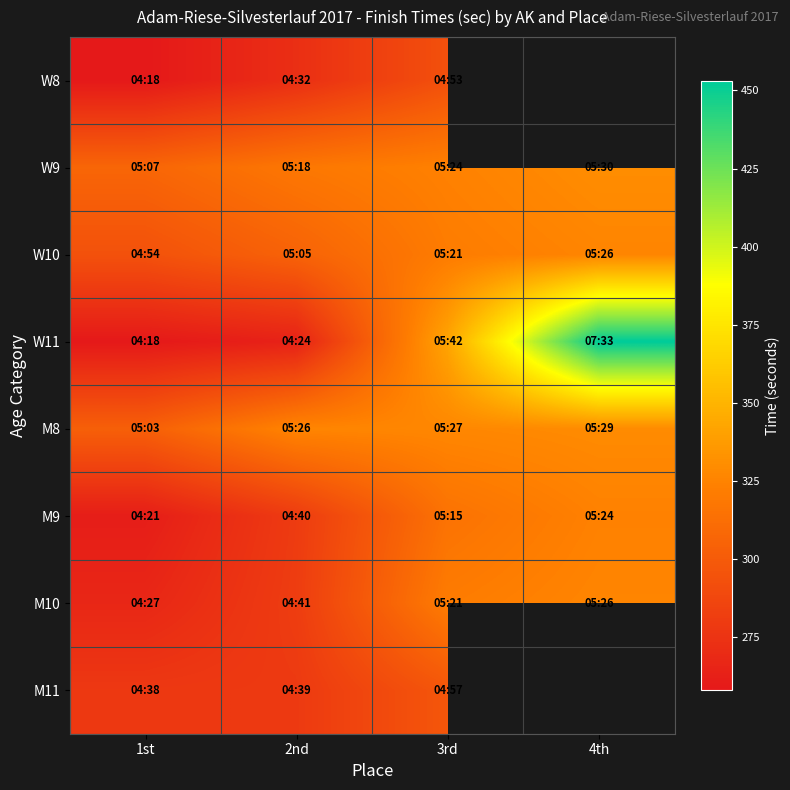

What is the average value of the W10 series?

311.5